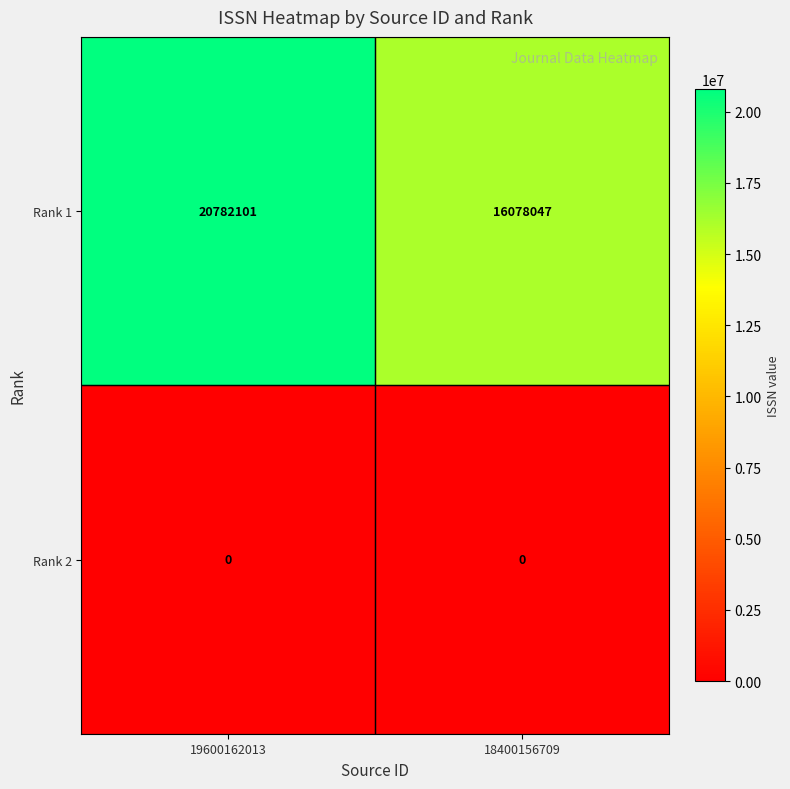

Reading right to left, transcribe all the data shown in this chart.

Rank 1: 18400156709=16078047	19600162013=20782101
Rank 2: 18400156709=0	19600162013=0